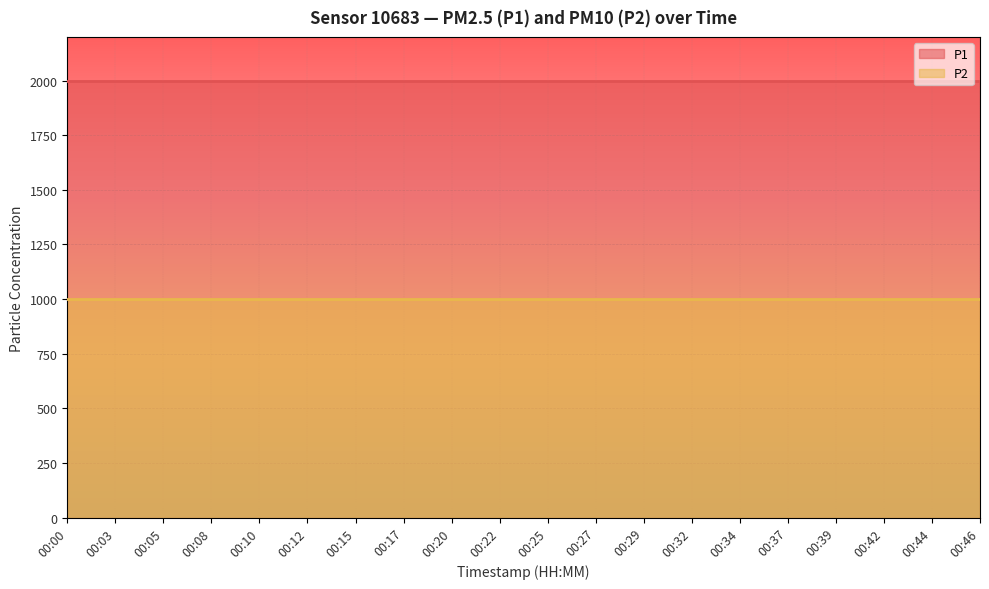

Count the number of categories in the chart.

20